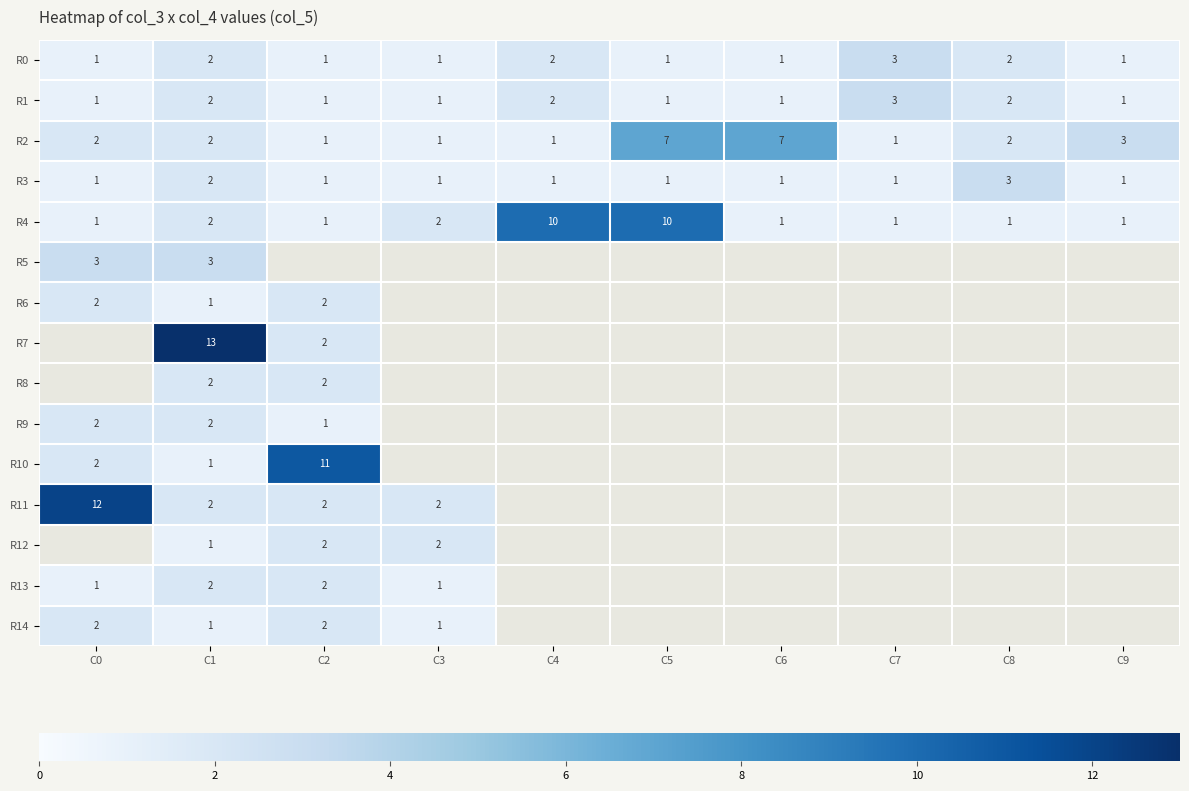

True or false: R1 has a value of 1 at C3.

True